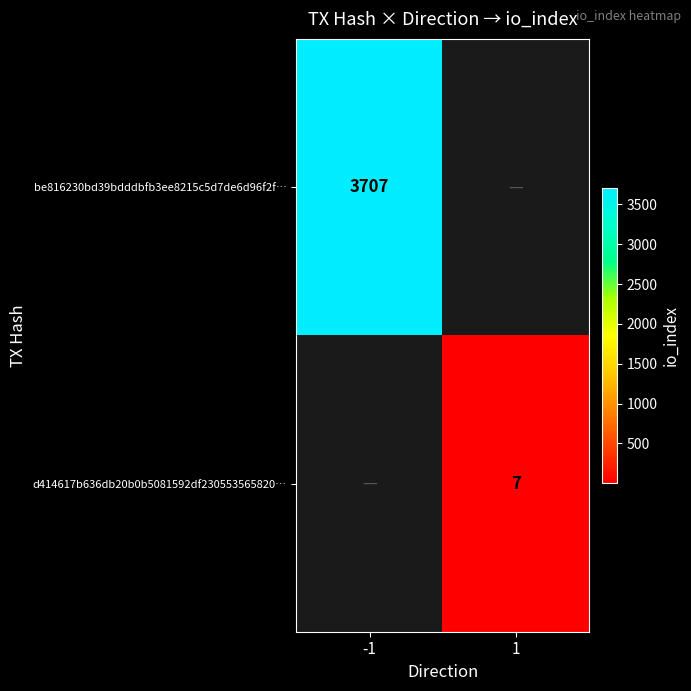

At how many categories does at least one series exceed 642?

1